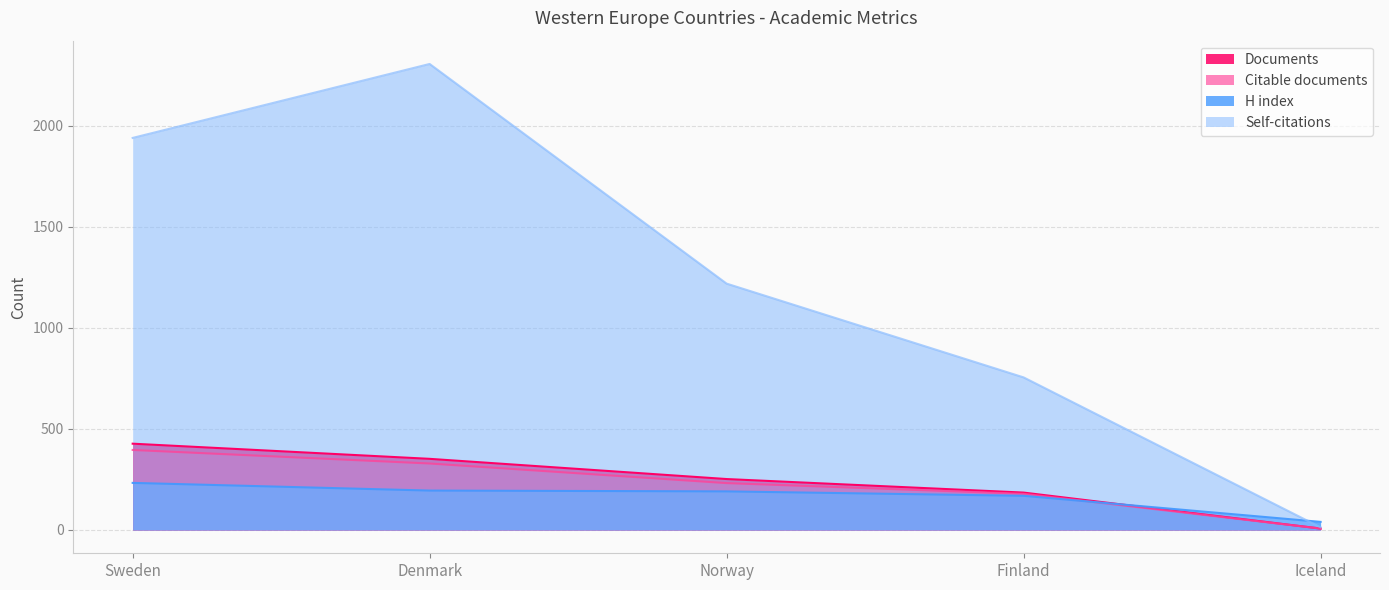

Reading right to left, extract all data points from this chart.

Documents: Iceland=7	Finland=185	Norway=252	Denmark=352	Sweden=427
Citable documents: Iceland=7	Finland=179	Norway=232	Denmark=329	Sweden=396
Citations: Iceland=13	Finland=755	Norway=1219	Denmark=2306	Sweden=1940
H index: Iceland=40	Finland=169	Norway=191	Denmark=195	Sweden=233